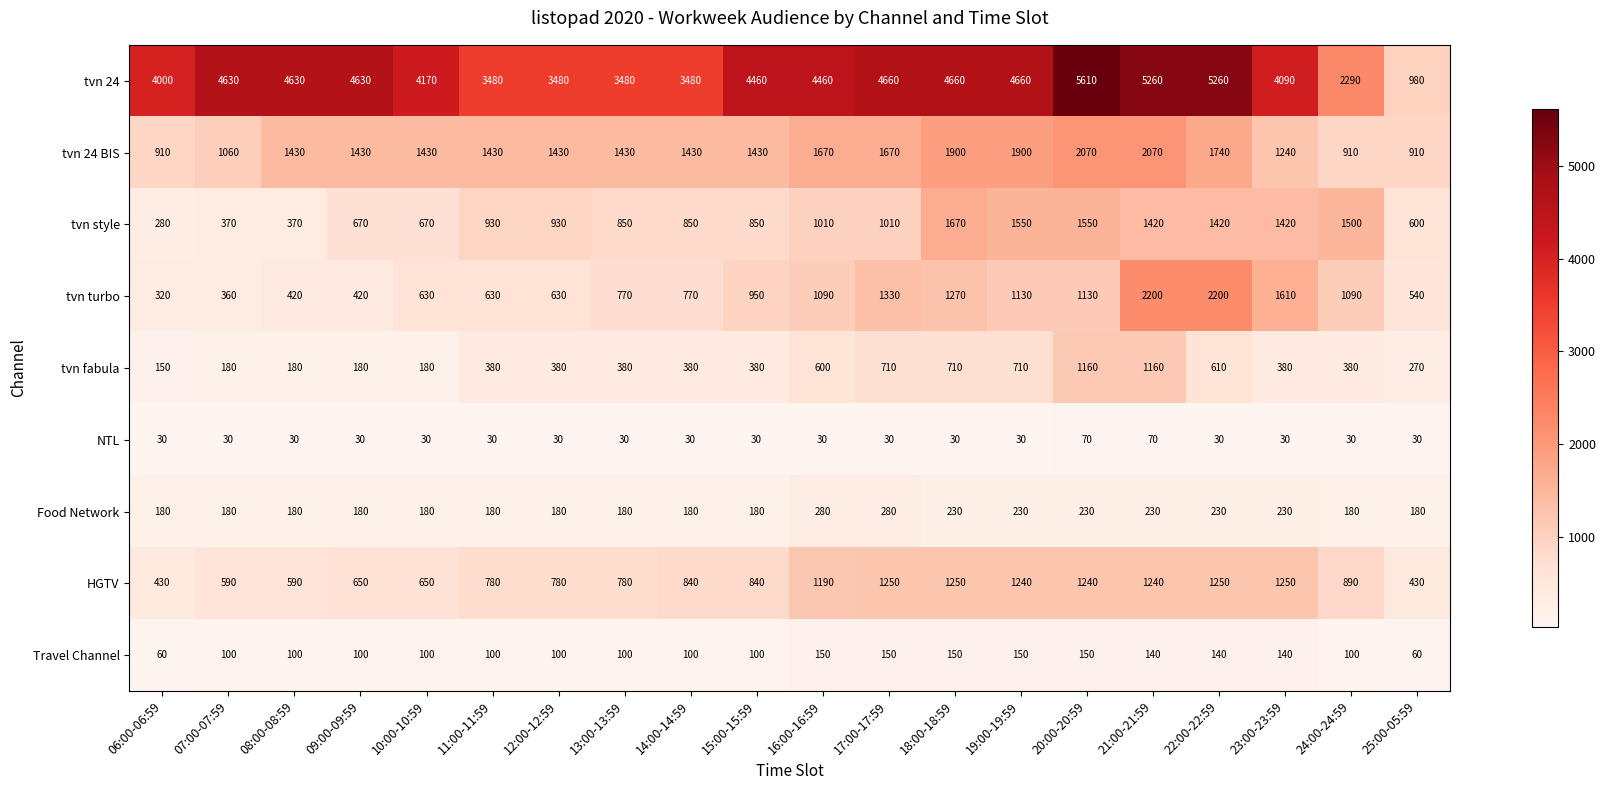

What is the maximum value shown in the chart?

5610